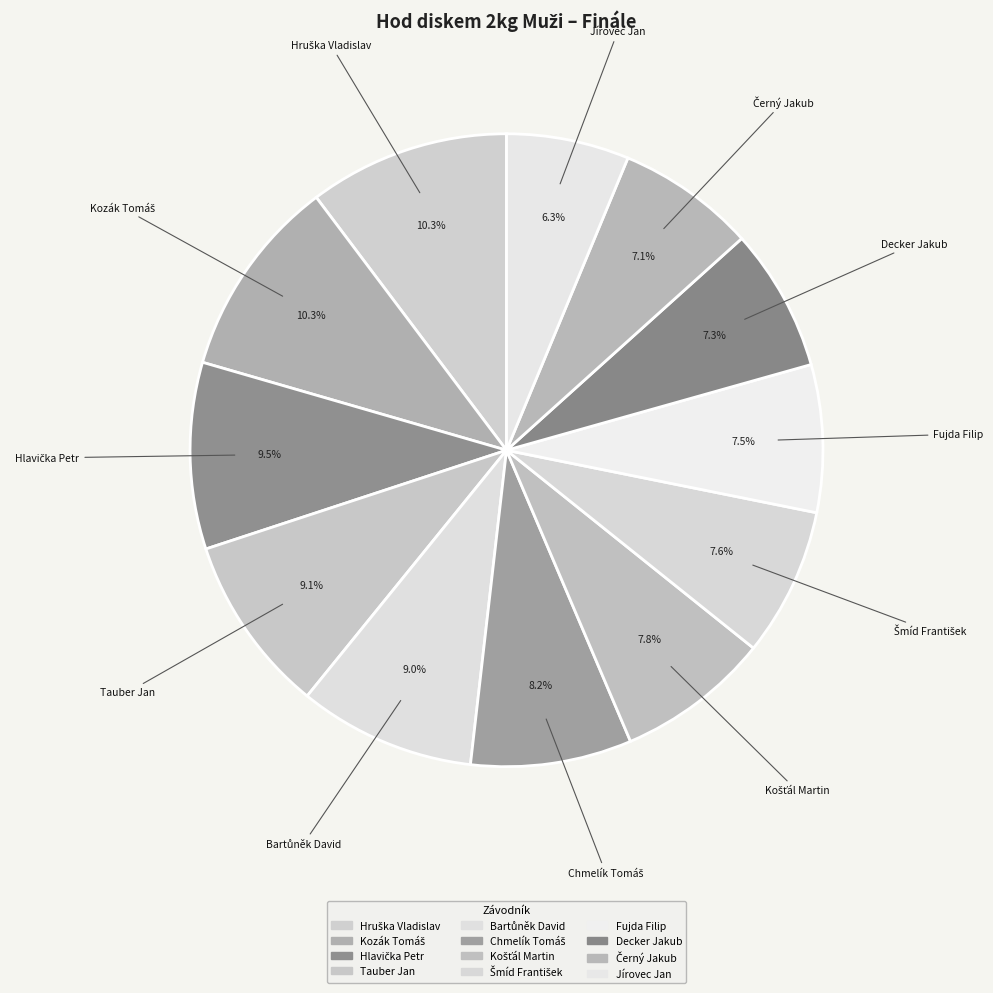

To the nearest percent, what percentage of the pie is Hlavička Petr?

10%